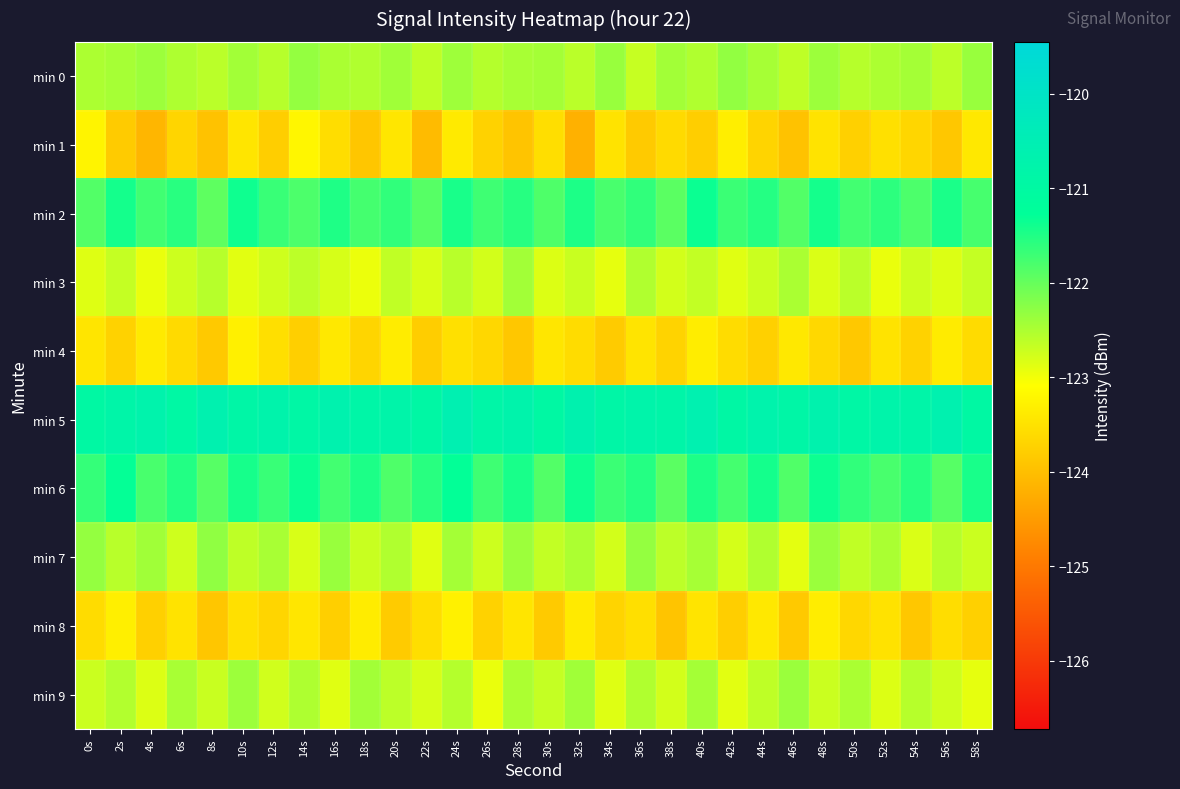

Which category has the lowest value across all series?

32s